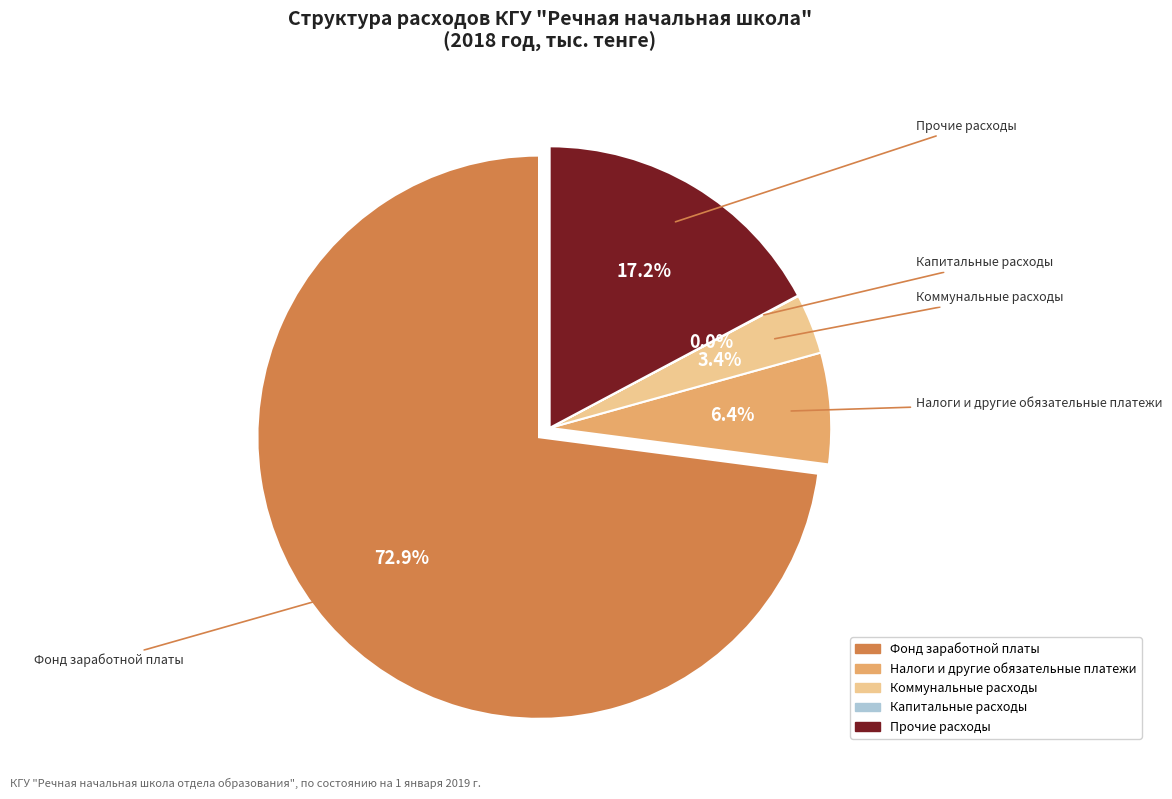

Approximately how many times larger is the value at Налоги и другие обязательные платежи compared to Коммунальные расходы?

1.9